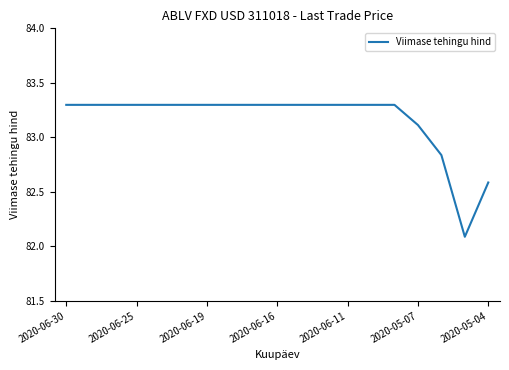

What is the maximum value shown in the chart?

83.3